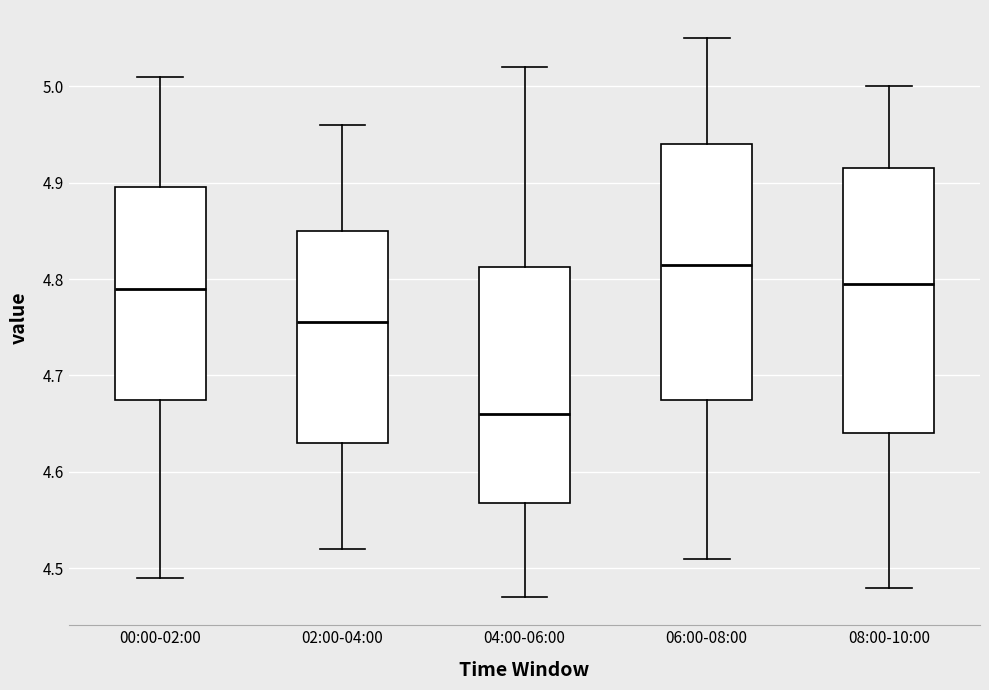

Reading left to right, transcribe this box plot: for each box, give where its median line is, the range the box spans, and where its two whiskers end, as read against the y-axis. The values are not printed on the chart, so give them approximately, as read against the axis.

00:00-02:00: median 4.79, box 4.68 to 4.90, whiskers 4.49 to 5.01
02:00-04:00: median 4.76, box 4.63 to 4.85, whiskers 4.52 to 4.96
04:00-06:00: median 4.66, box 4.57 to 4.81, whiskers 4.47 to 5.02
06:00-08:00: median 4.82, box 4.68 to 4.94, whiskers 4.51 to 5.05
08:00-10:00: median 4.80, box 4.64 to 4.92, whiskers 4.48 to 5.00